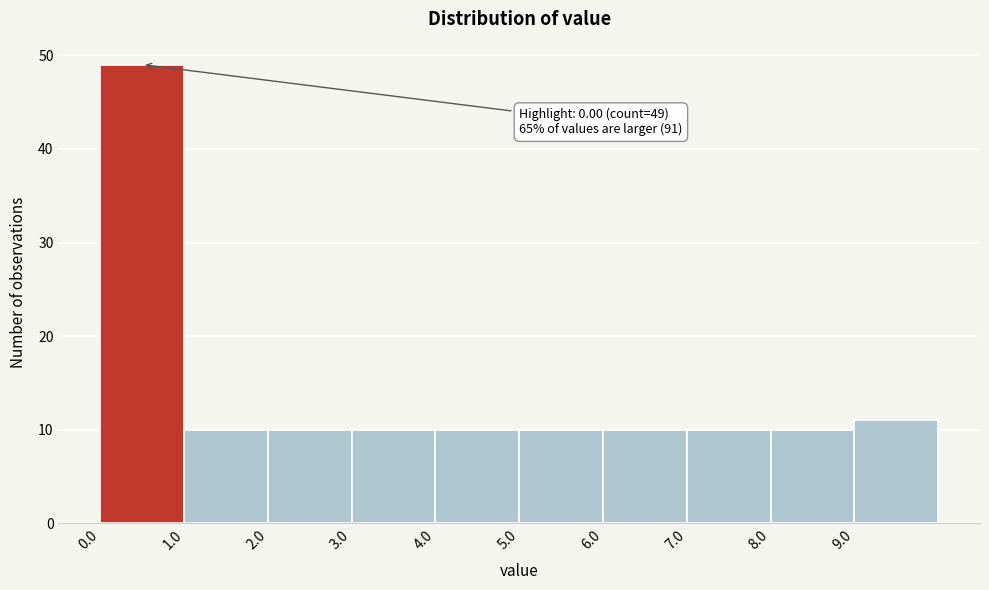

Which range on the x-axis has the tallest bar?

0 to 1